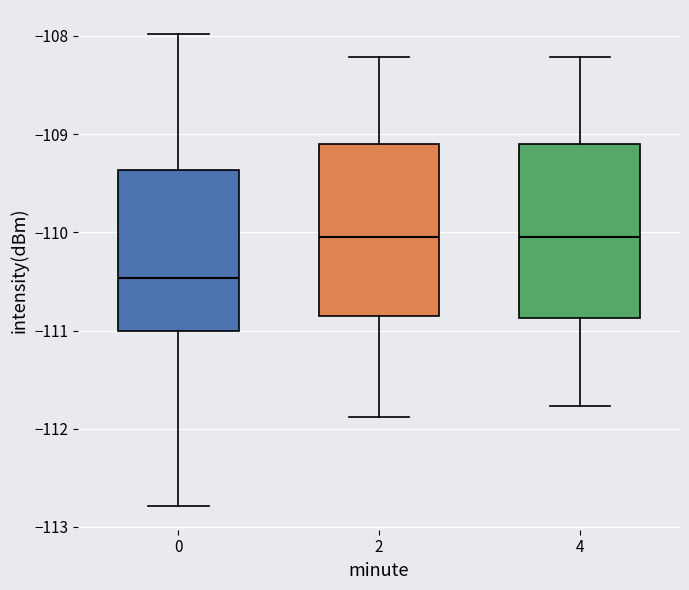

Where does the upper whisker of the box at x = 4 end on the y-axis? The values are not printed on the chart, so give them approximately, as read against the axis.

-108.2